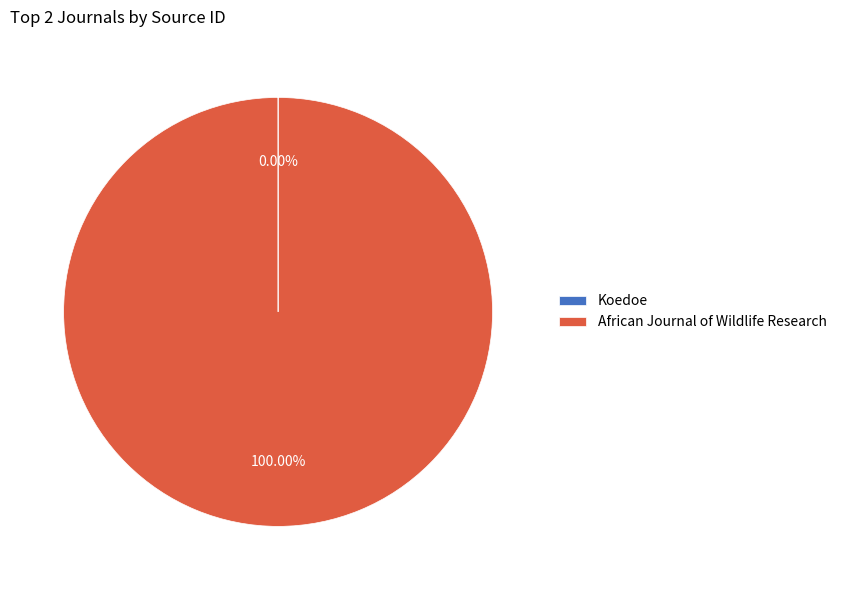

Which category has the biggest portion of the pie?

African Journal of Wildlife Research